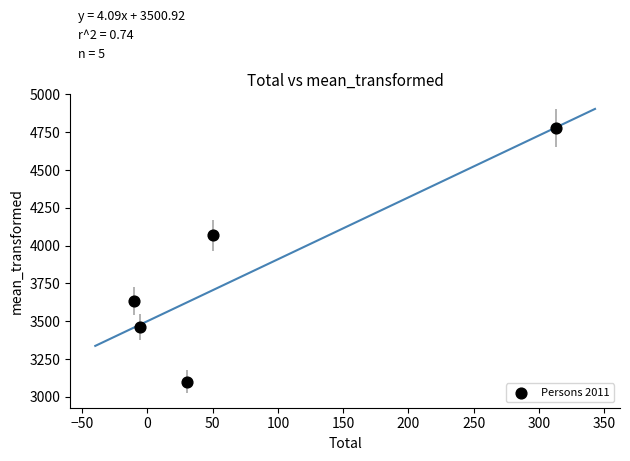

What Y value in the scatter plot is closest to 3940?

4068